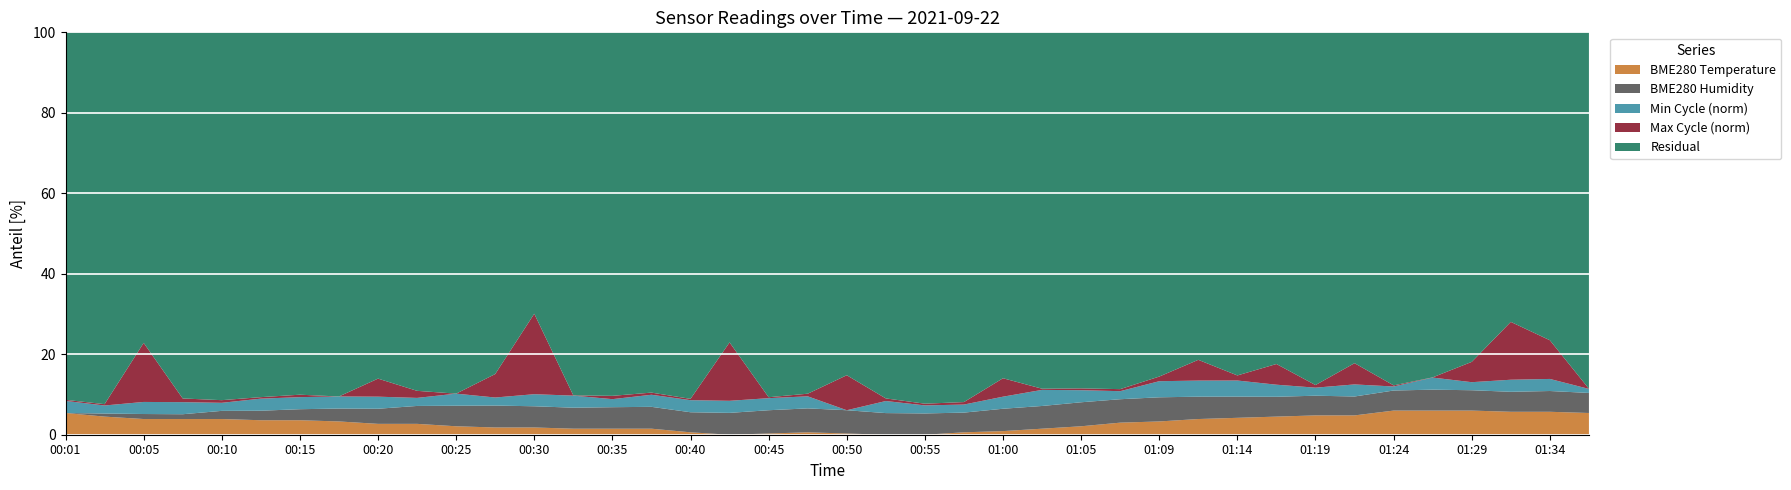

What is the highest value of the BME280 Temperature series?

6.0